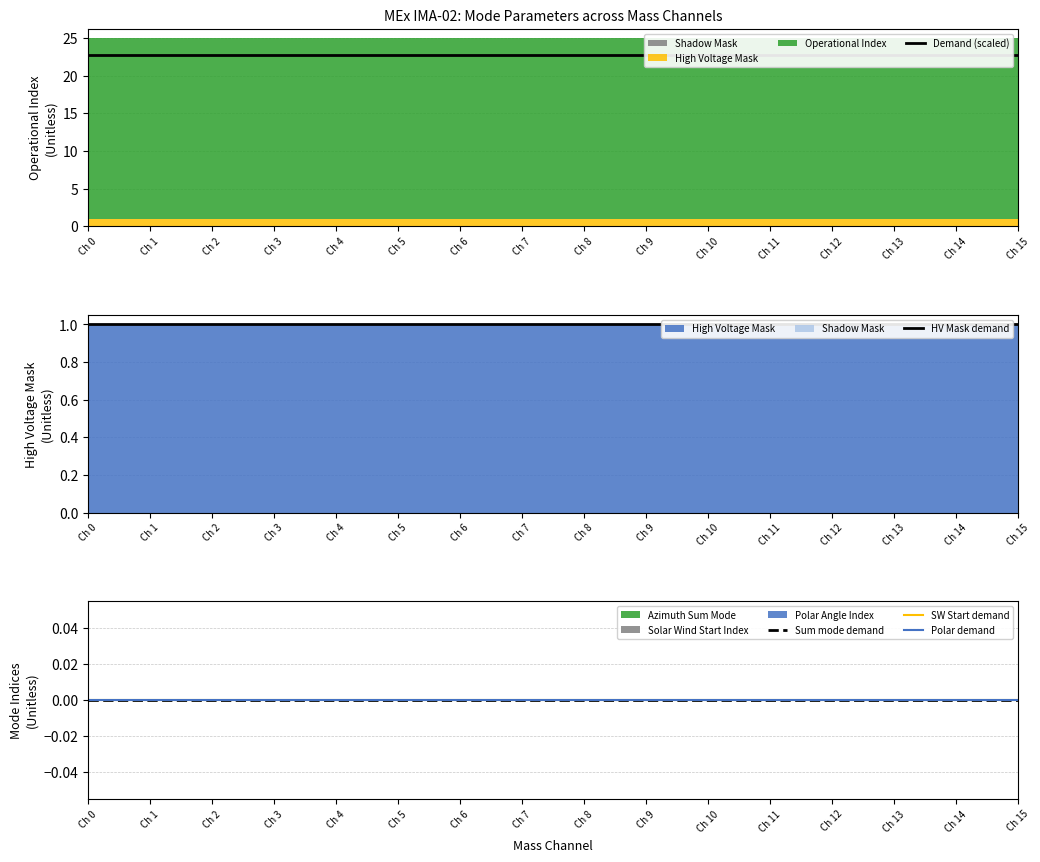

Rank the series by their maximum value, from lowest to highest.

Sum mode demand, SW Start demand, Polar demand, HV Mask demand, Demand (scaled)